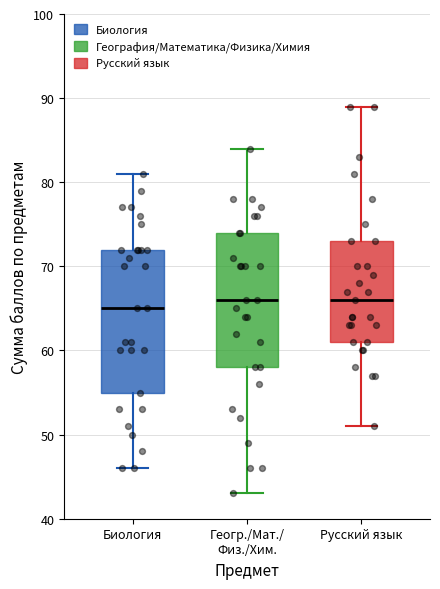

Reading left to right, transcribe this box plot: for each box, give where its median line is, the range the box spans, and where its two whiskers end, as read against the y-axis. The values are not printed on the chart, so give them approximately, as read against the axis.

Биология: median 65, box 55 to 72, whiskers 46 to 81
Геогр./Мат./ Физ./Хим.: median 66, box 58 to 74, whiskers 43 to 84
Русский язык: median 66, box 61 to 73, whiskers 51 to 89